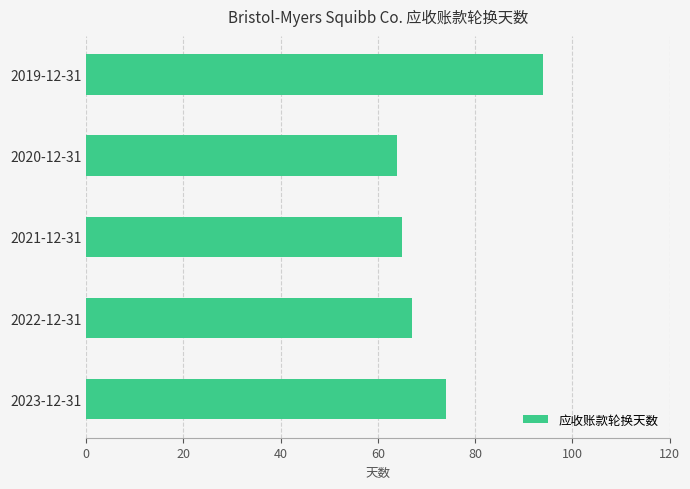

At which category does the chart reach its minimum across all series?

2020-12-31